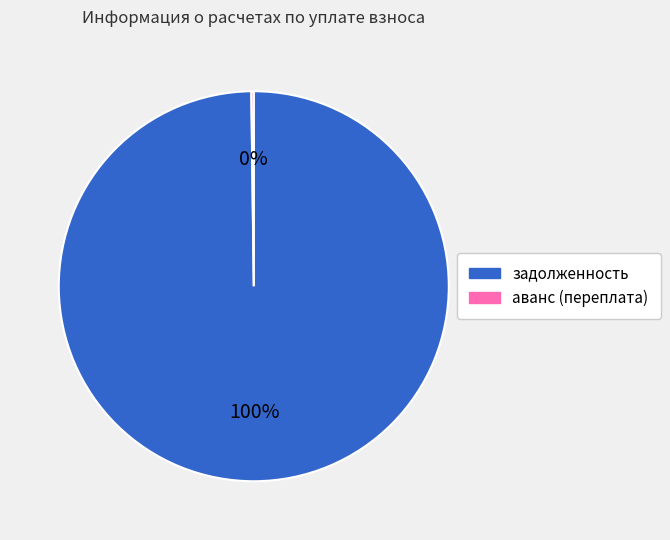

To the nearest percent, what is the difference between the largest and smallest slice percentages?

100%